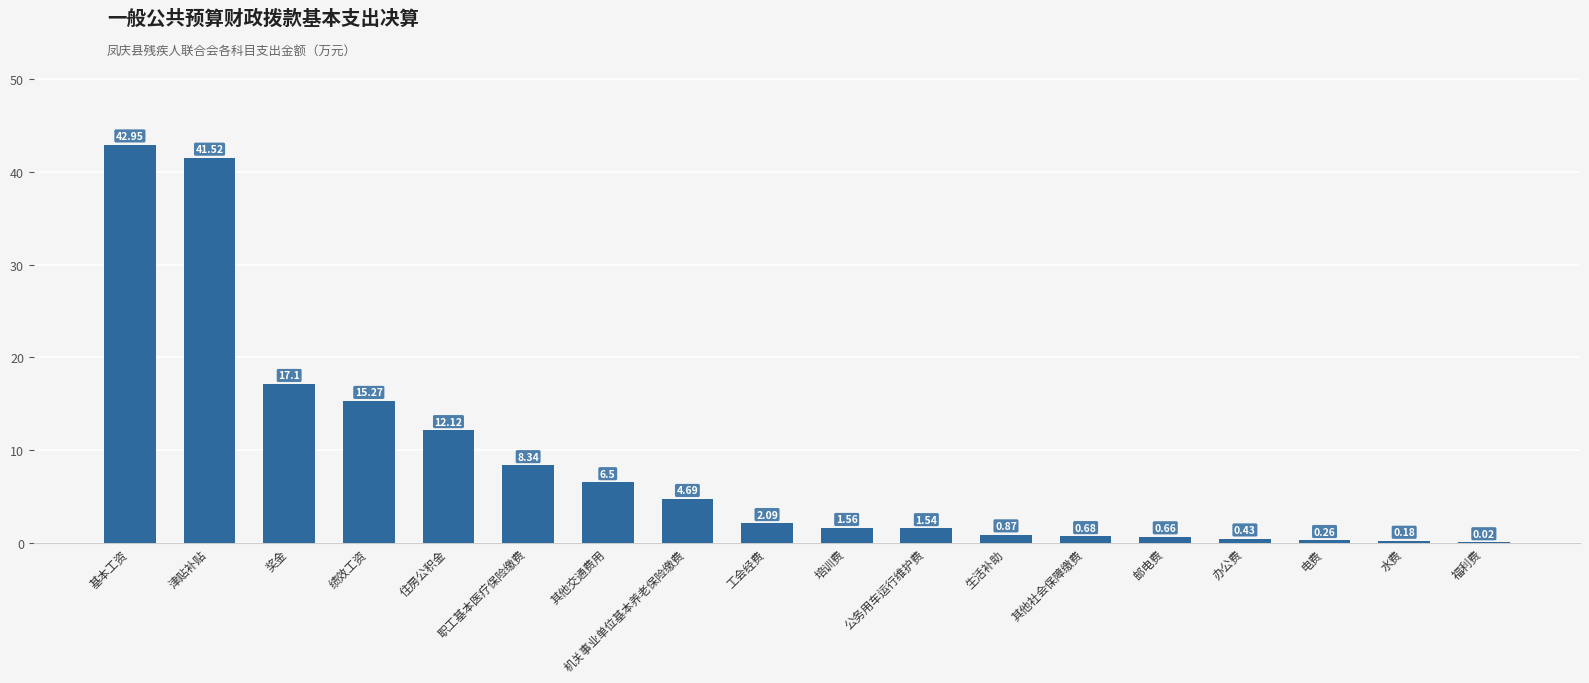

Which category has the highest value across all series?

基本工资